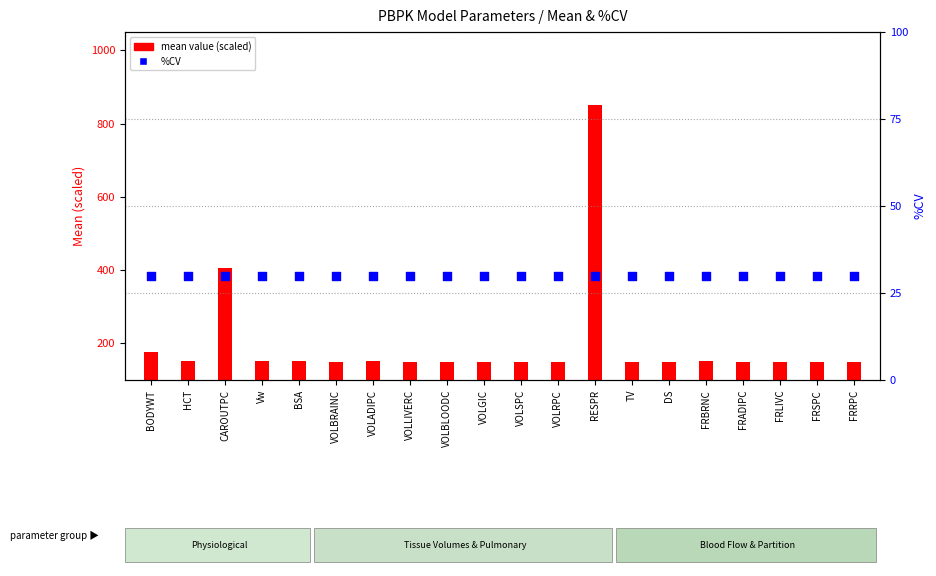

What is the total value across all series at CAROUTPC?

436.1